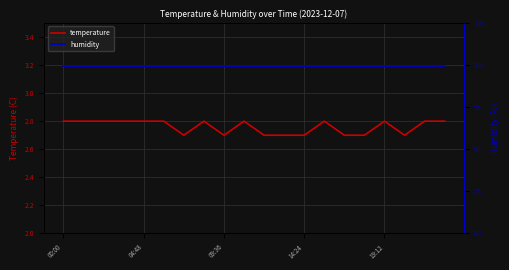

True or false: temperature and humidity cross at least once.

False